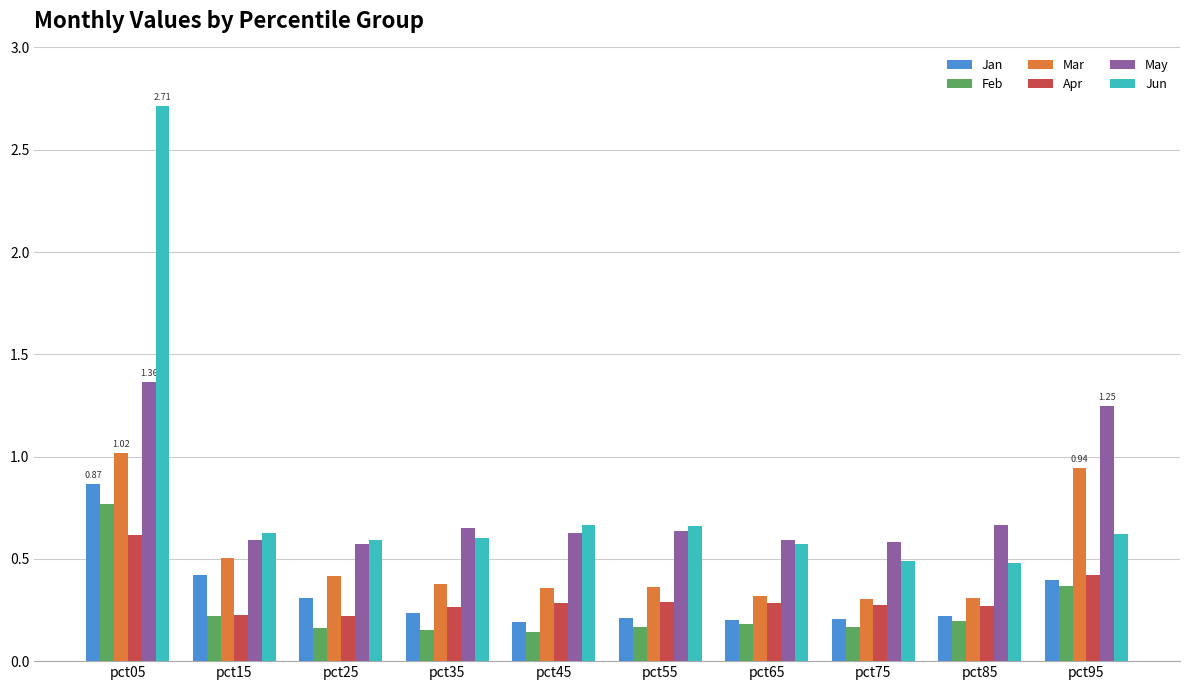

The value of Mar at pct35 is 0.4. True or false?

True